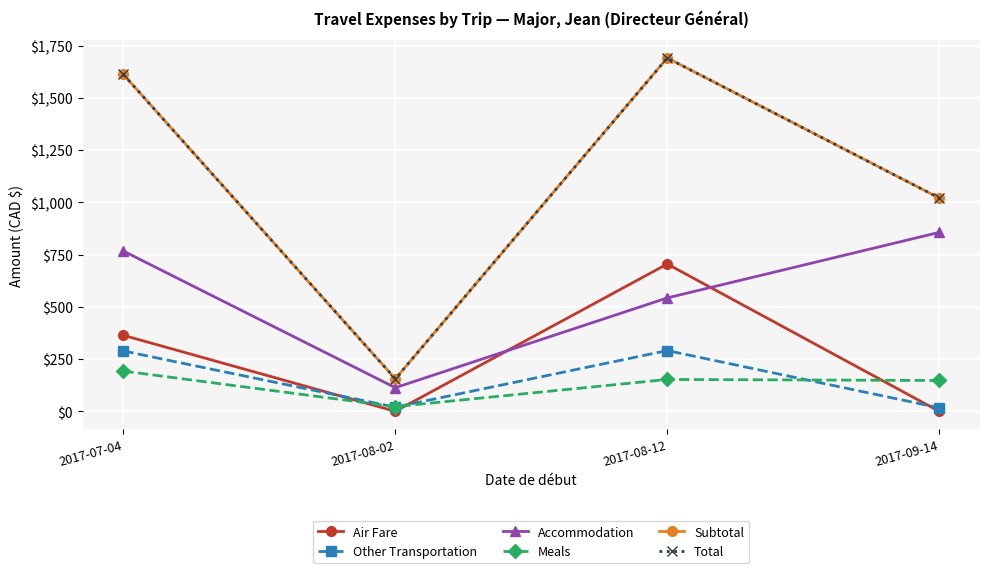

What is the average value of the Total series?

1119.6